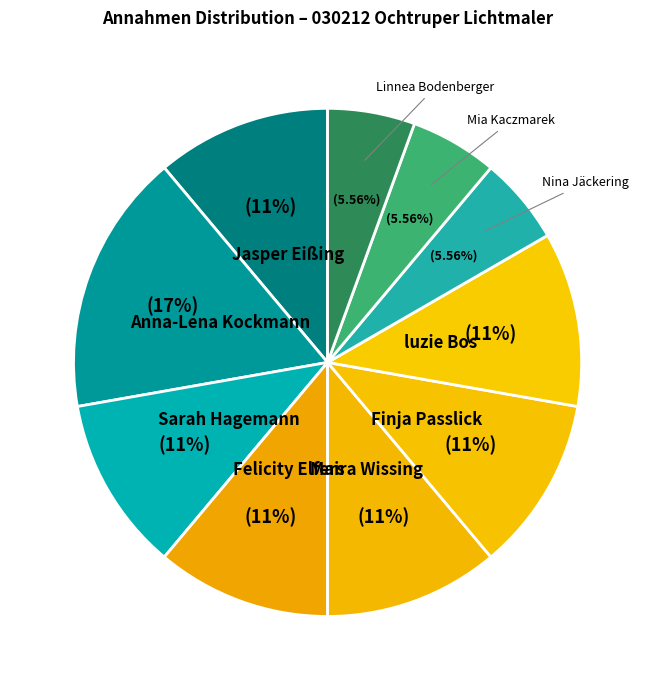

Is there a majority slice in this chart?

No